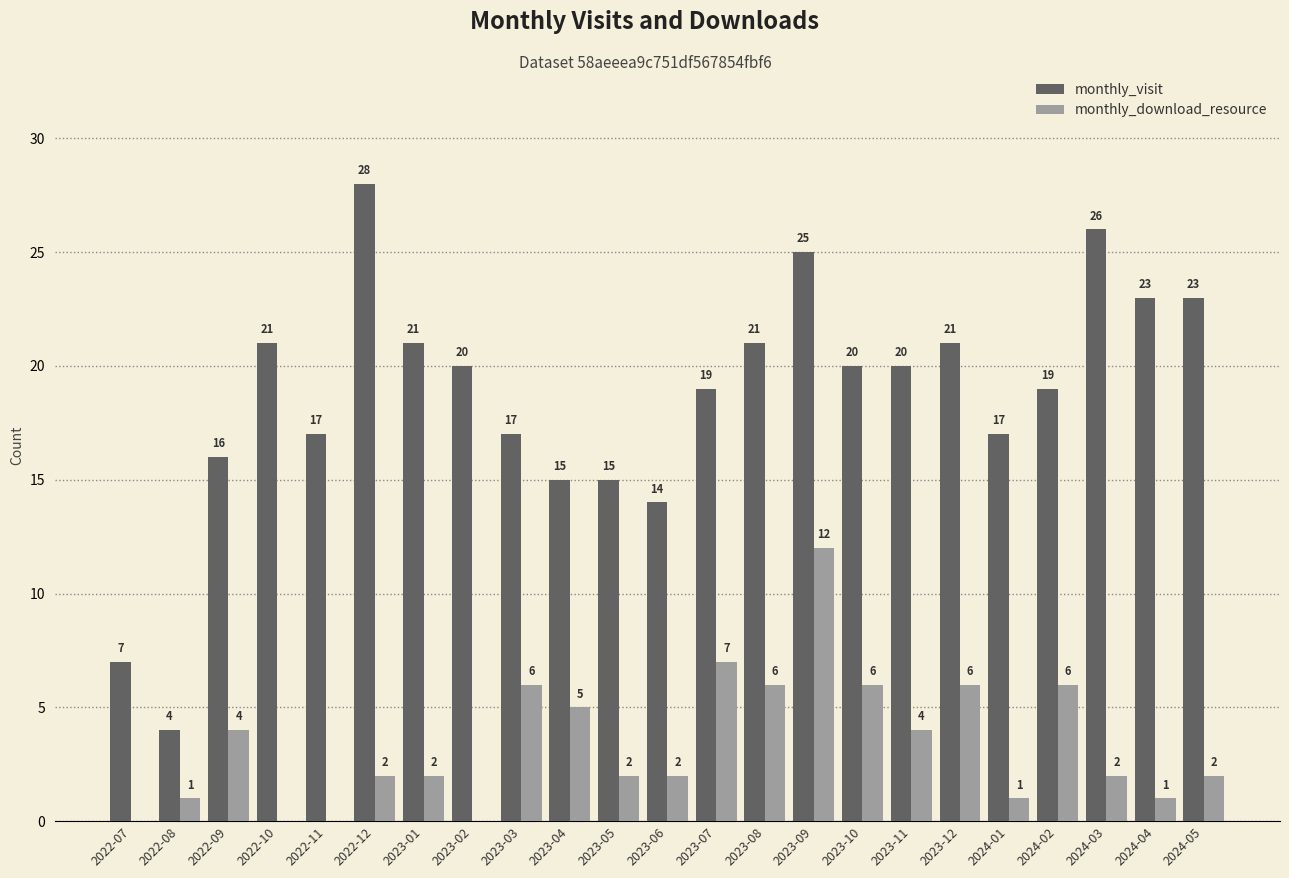

Is the value of monthly_download_resource at 2023-05 greater than the value of monthly_visit at 2023-10?

No